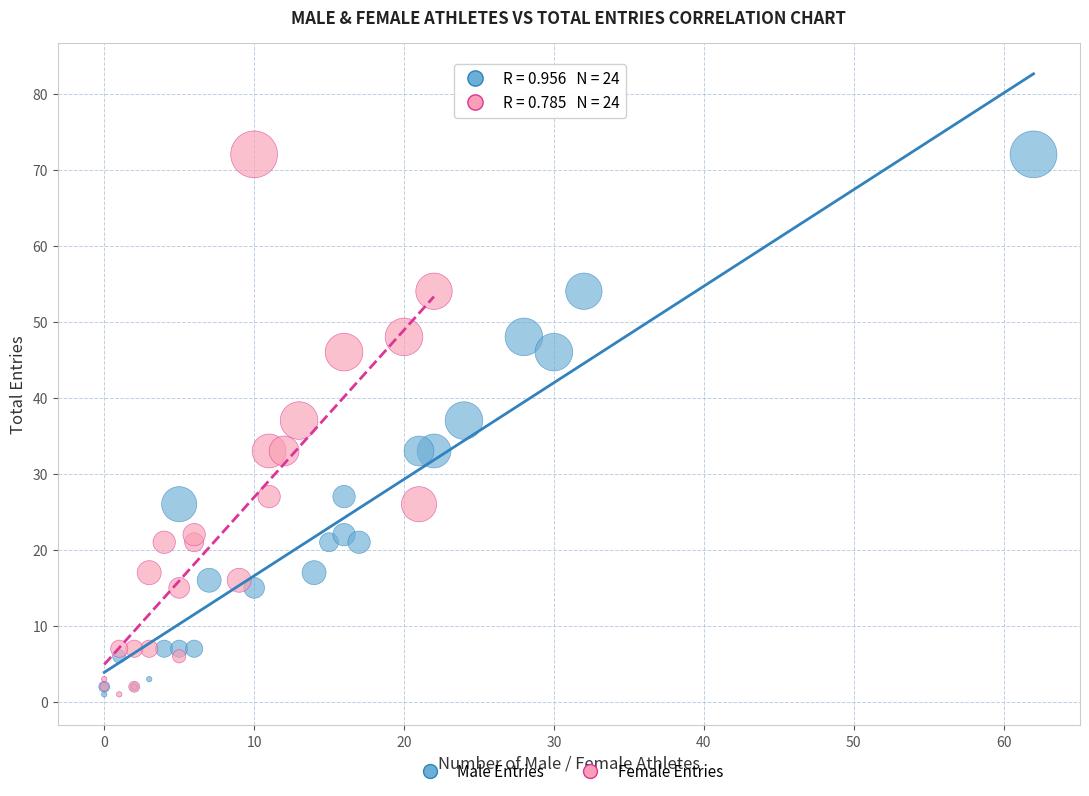

What are all the series names shown in the legend?

Male Entries, Female Entries